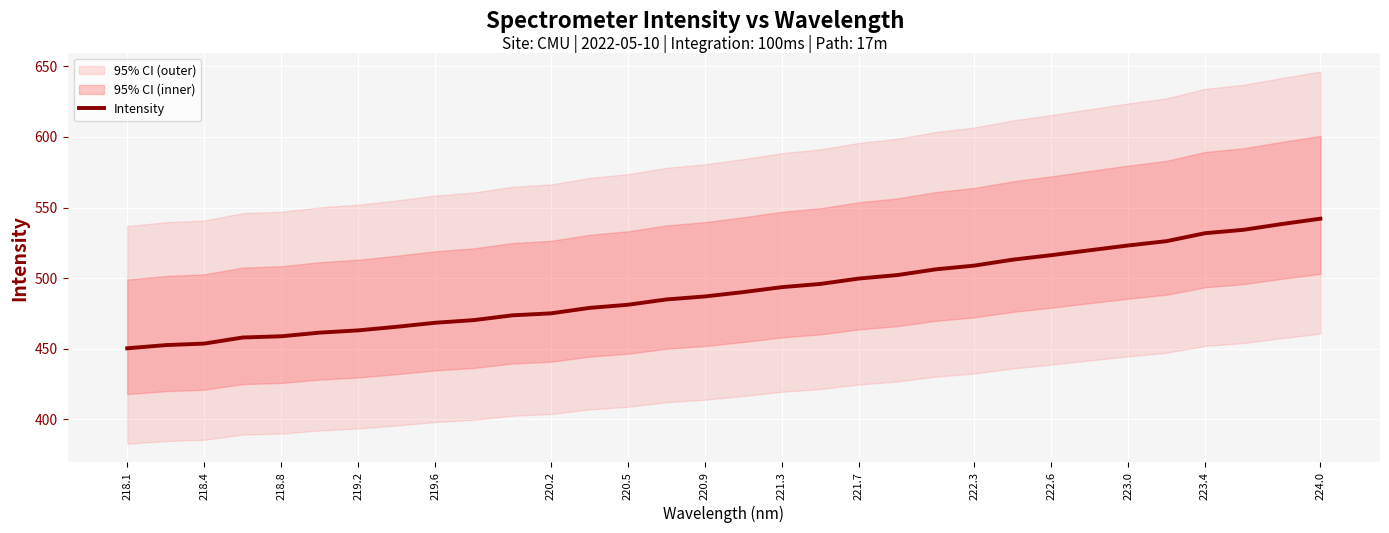

True or false: Intensity has a value of 458.9 at 218.8.

True